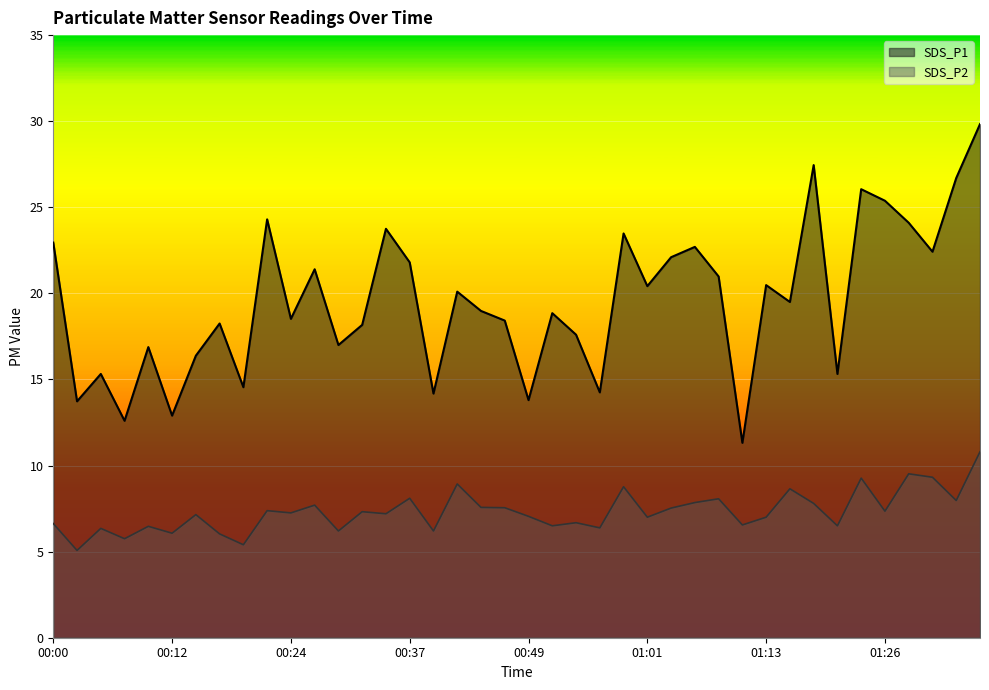

Which series has the widest spread of values?

SDS_P1